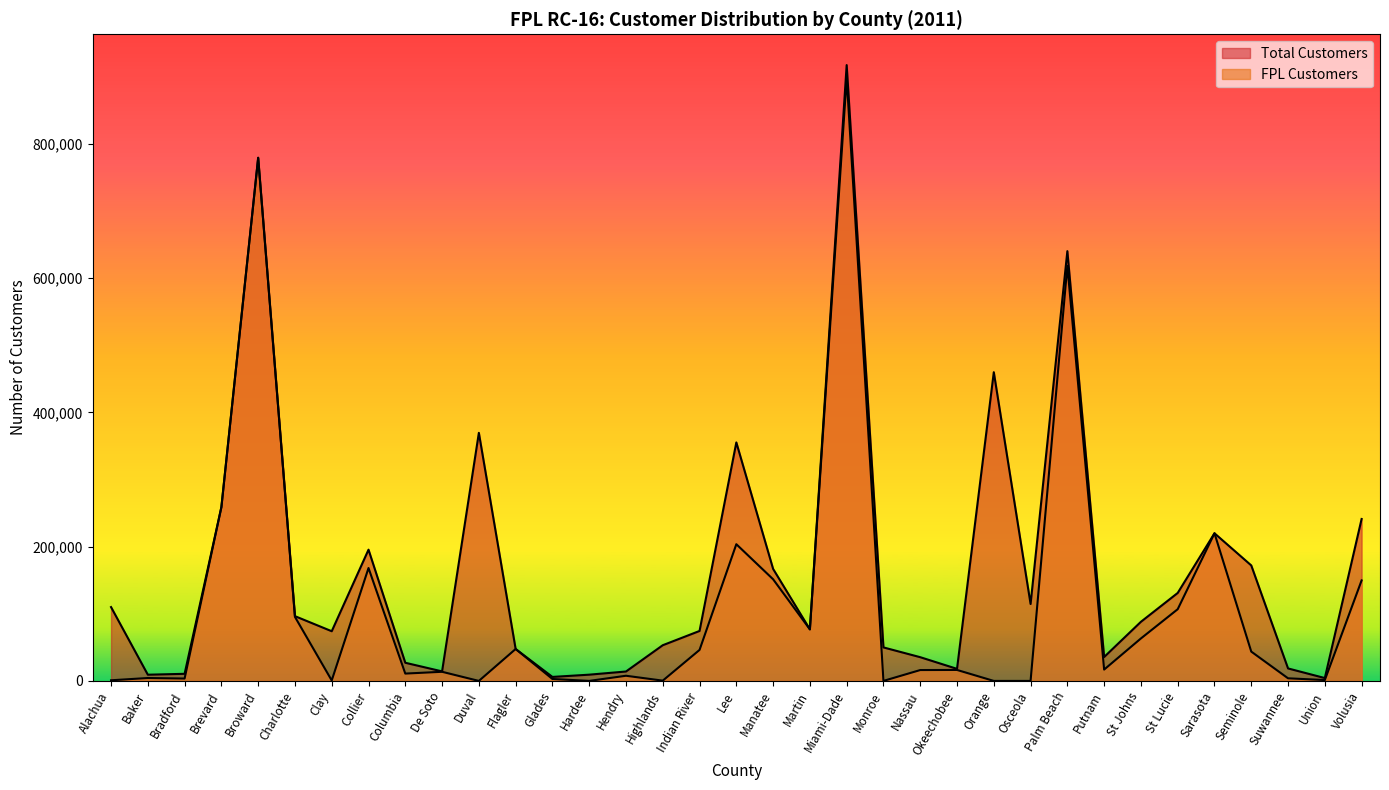

At which category does FPL Customers reach its first local peak?

Baker